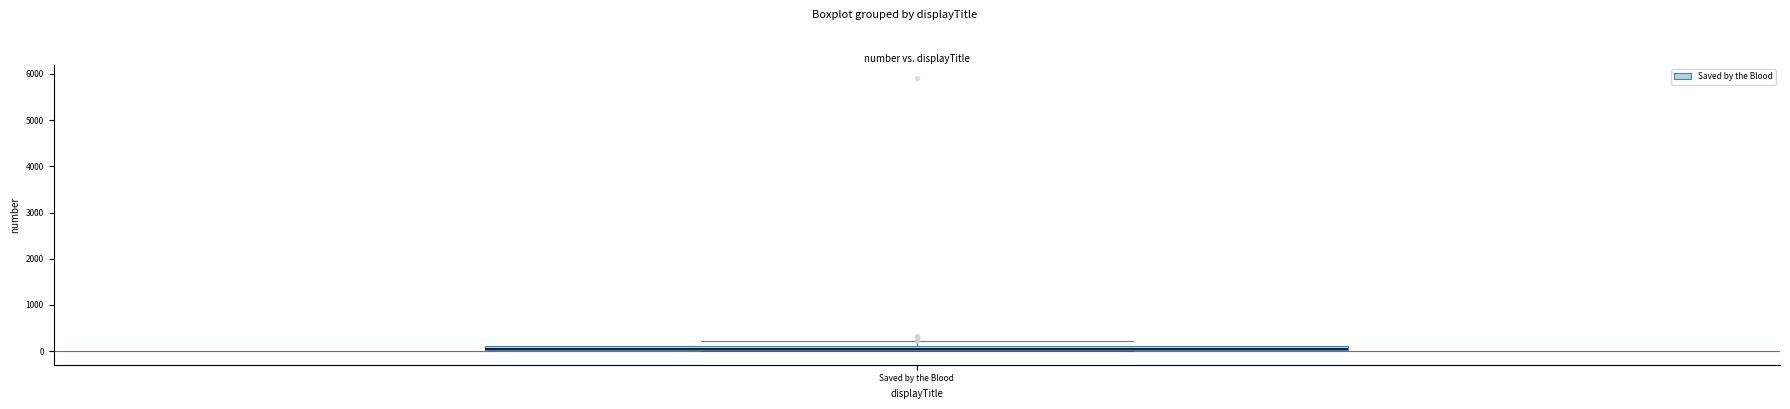

Where does the upper whisker of the box for Saved by the Blood end on the y-axis? The values are not printed on the chart, so give them approximately, as read against the axis.

200